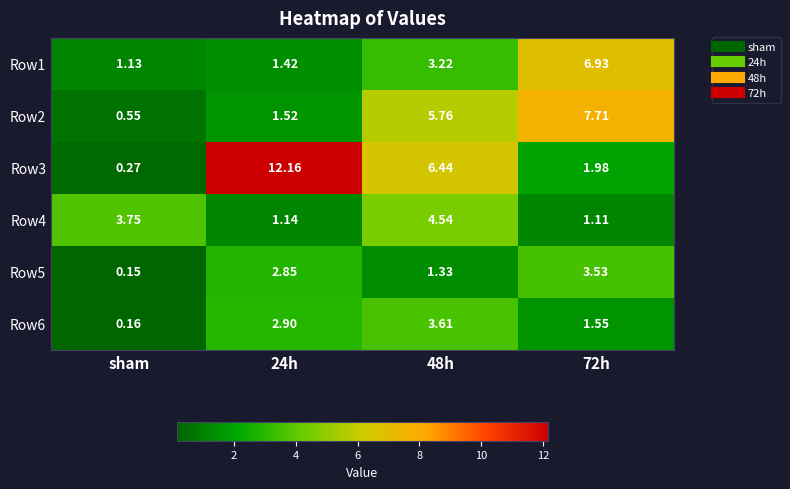

At which label does Row3 reach its minimum?

sham